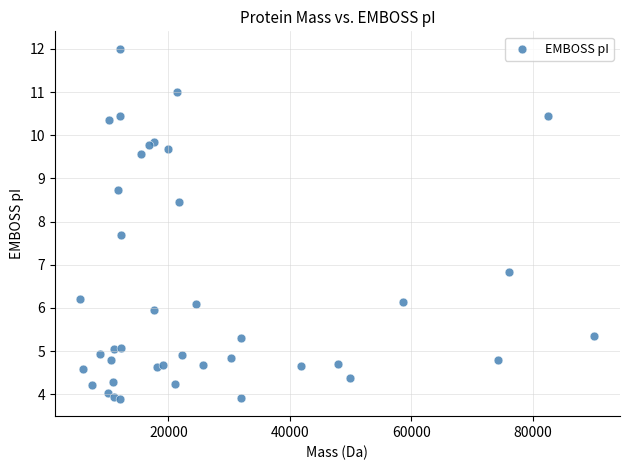

What Y value in the scatter plot is closest to 7?

6.8